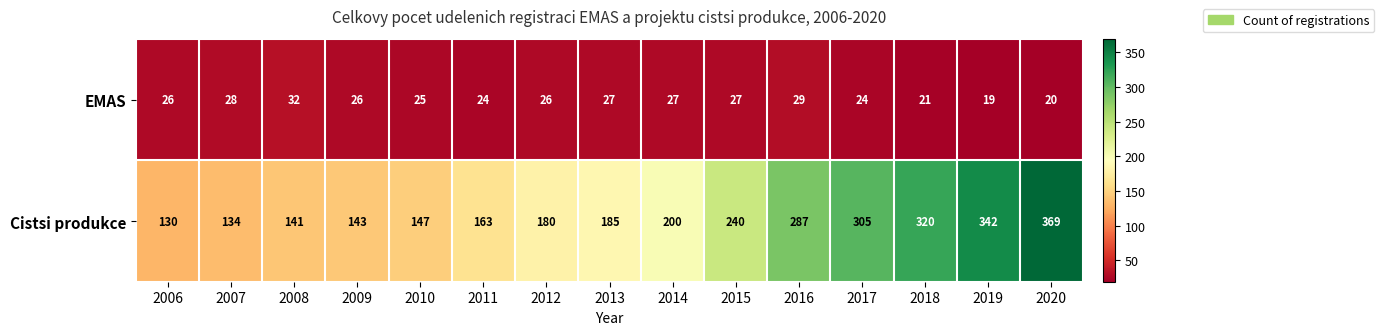

Which category has the highest value across all series?

2020